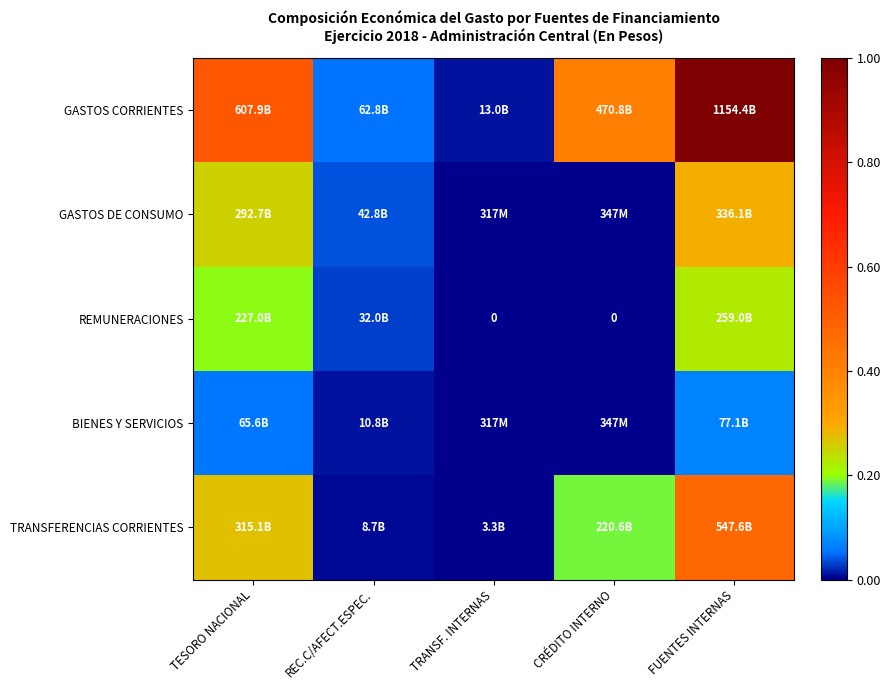

True or false: GASTOS DE CONSUMO has a value of 0.0 at TRANSF. INTERNAS.

False